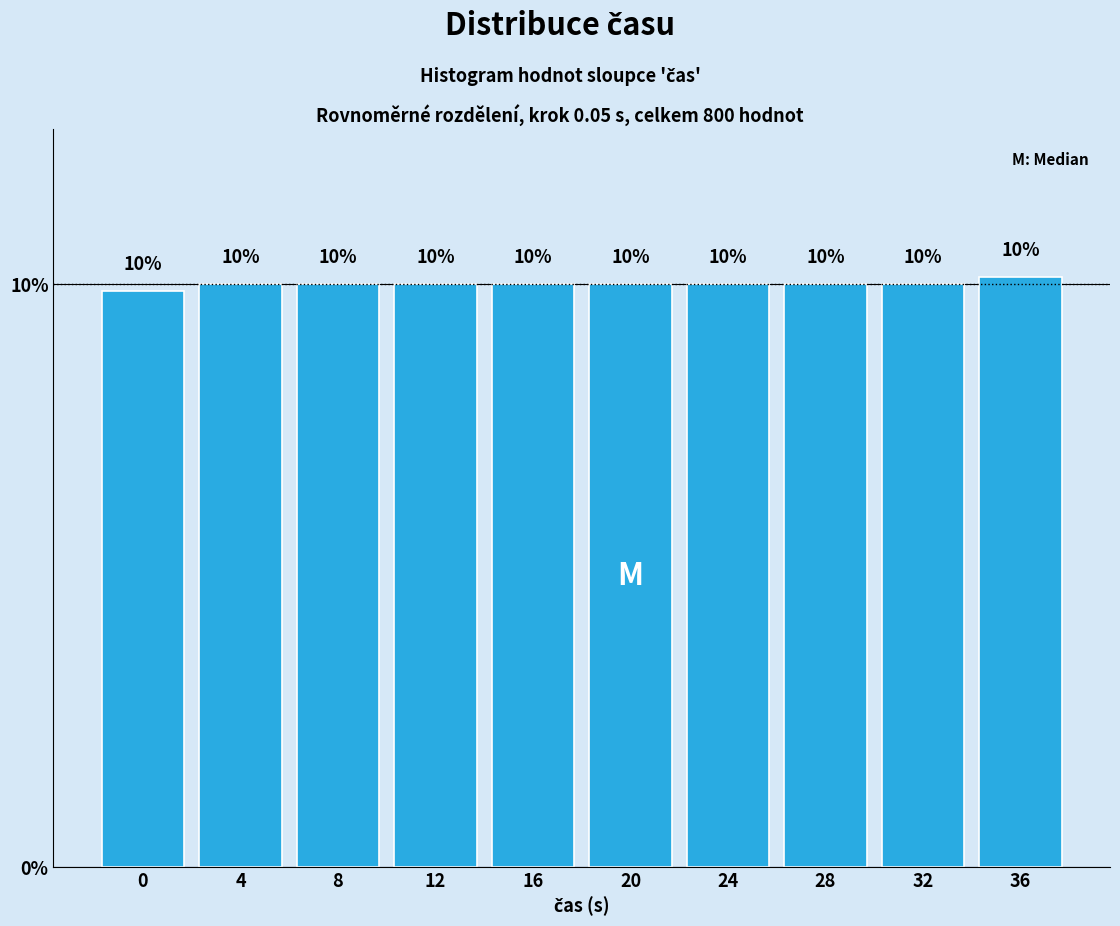

What value does the data have at 20?

10.0